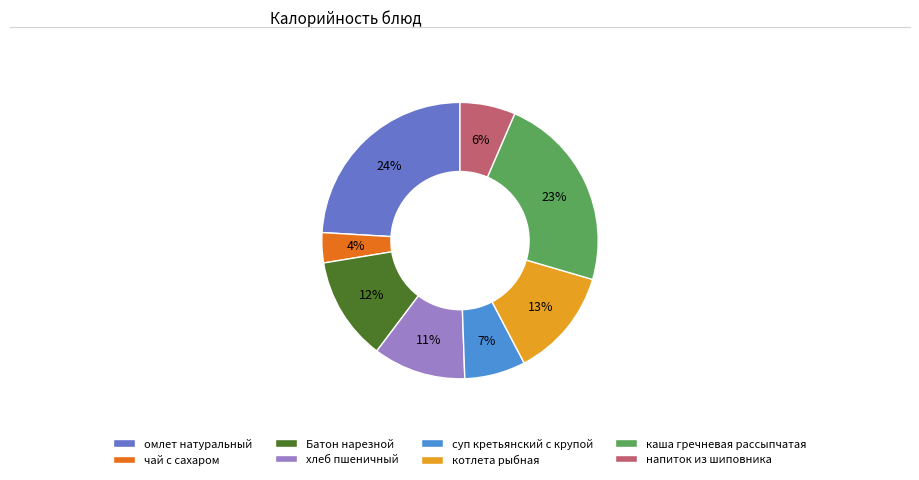

Approximately how many times larger is the value at Батон нарезной compared to суп кретьянский с крупой?

1.7